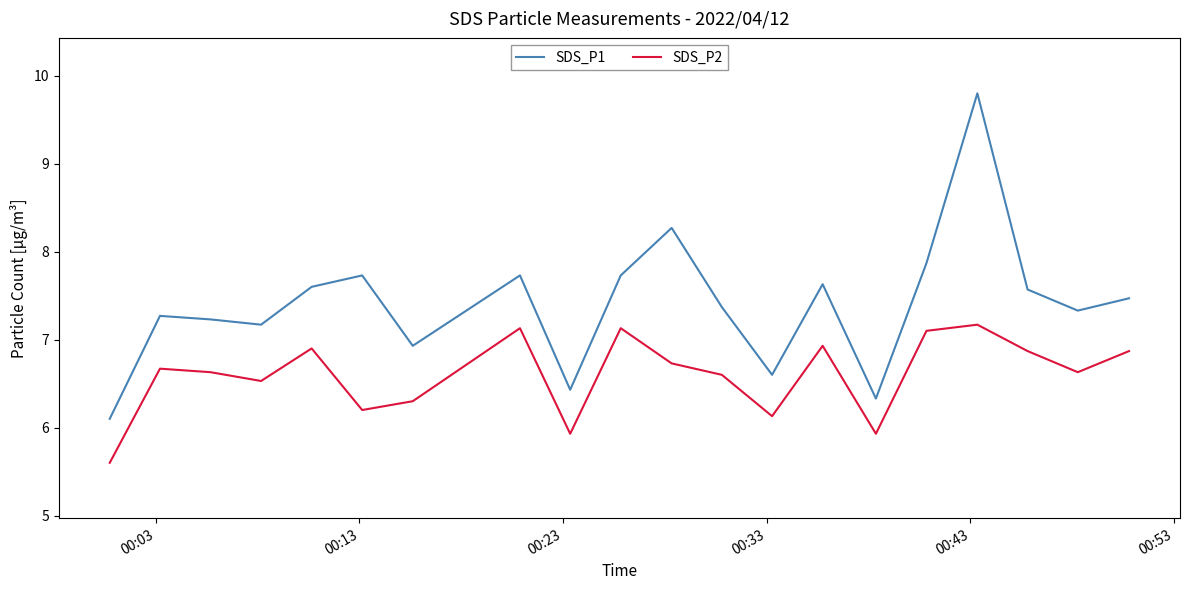

Which series has the largest total across all categories?

SDS_P1